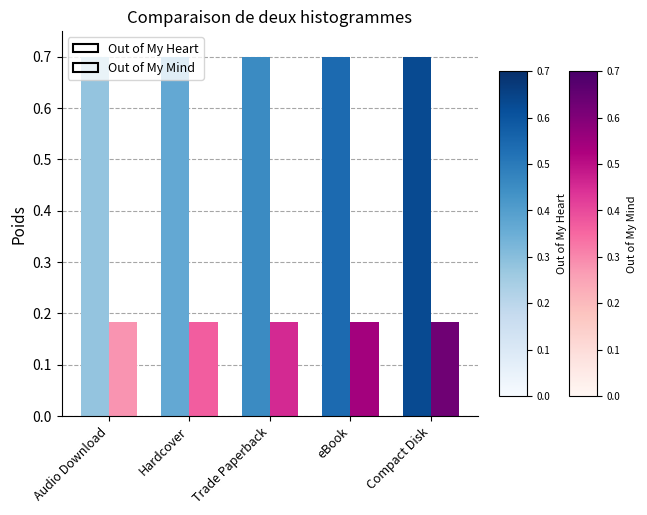

What is the difference between the highest and lowest values at Hardcover?

0.5